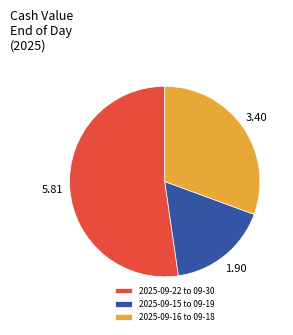

Combined, do 2025-09-15 to 09-19 and 2025-09-16 to 09-18 account for over 50%?

No